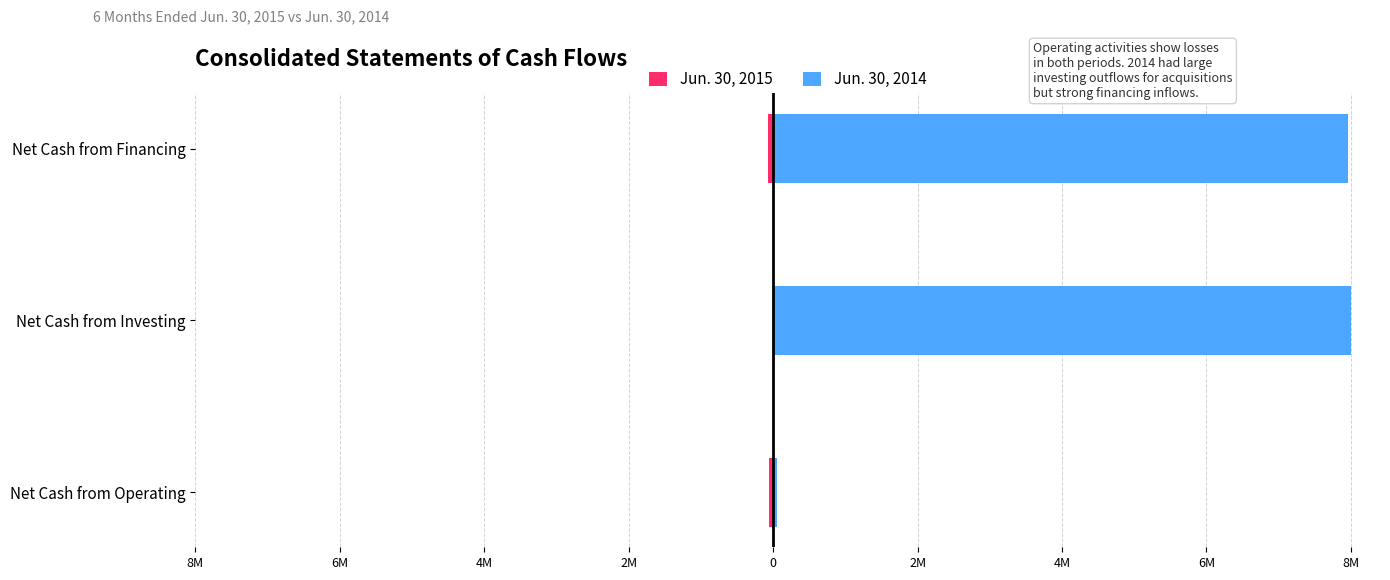

What is the difference between the maximum and minimum values in the Jun. 30, 2015 series?

65837